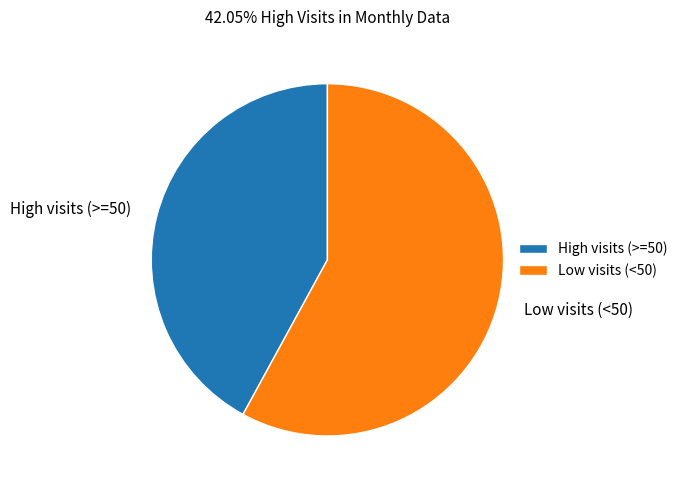

Which slice is the smallest?

High visits (>=50)